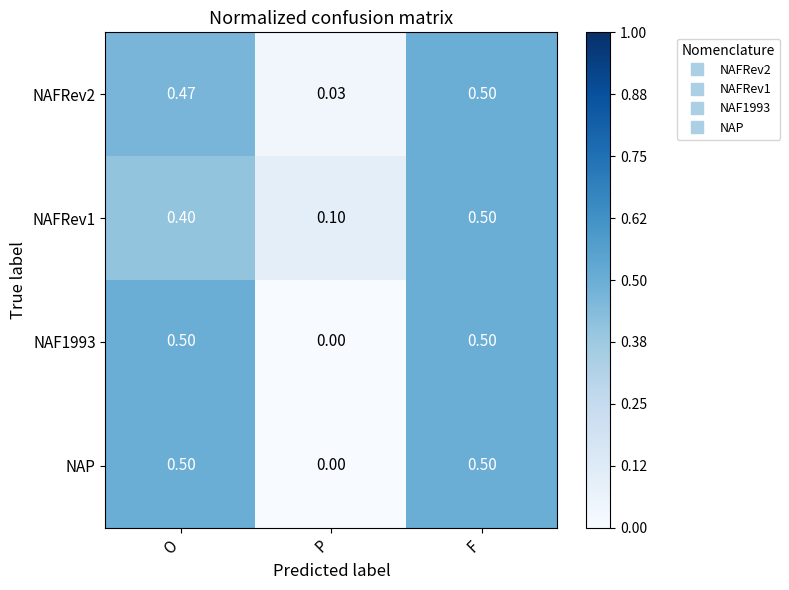

What is the maximum value shown in the chart?

0.5